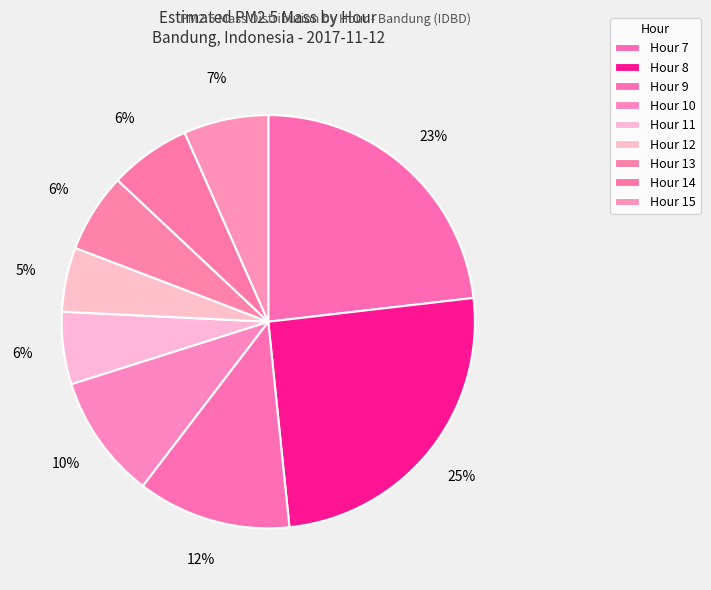

What is the ratio of the value at Hour 12 to the value at Hour 7?

0.2